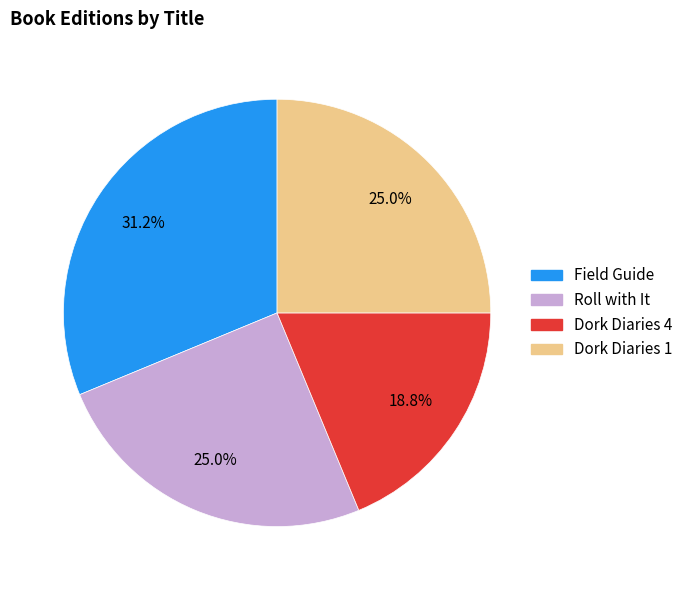

Does any single category account for the majority?

No